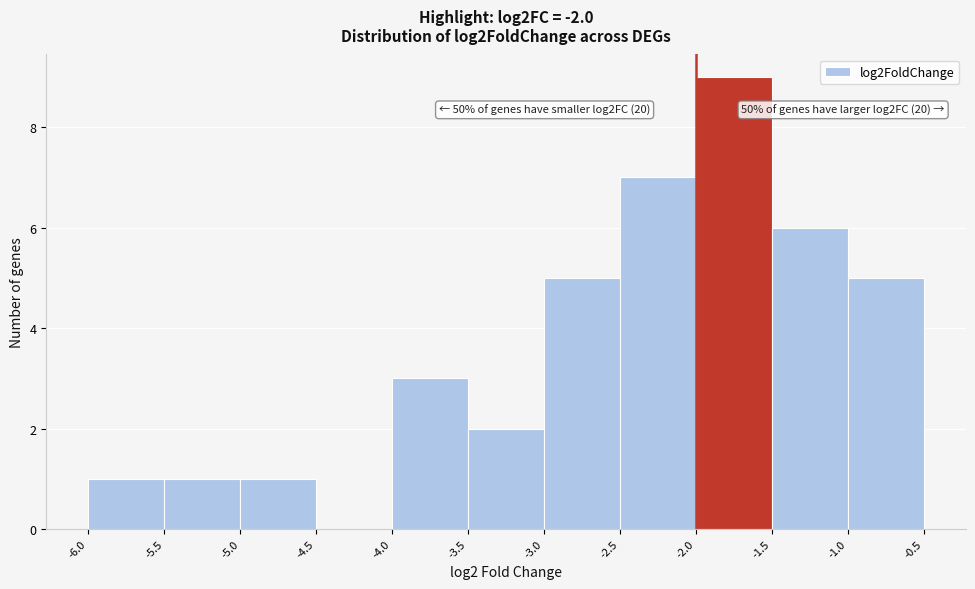

Which range on the x-axis has the tallest bar?

-2.0 to -1.5